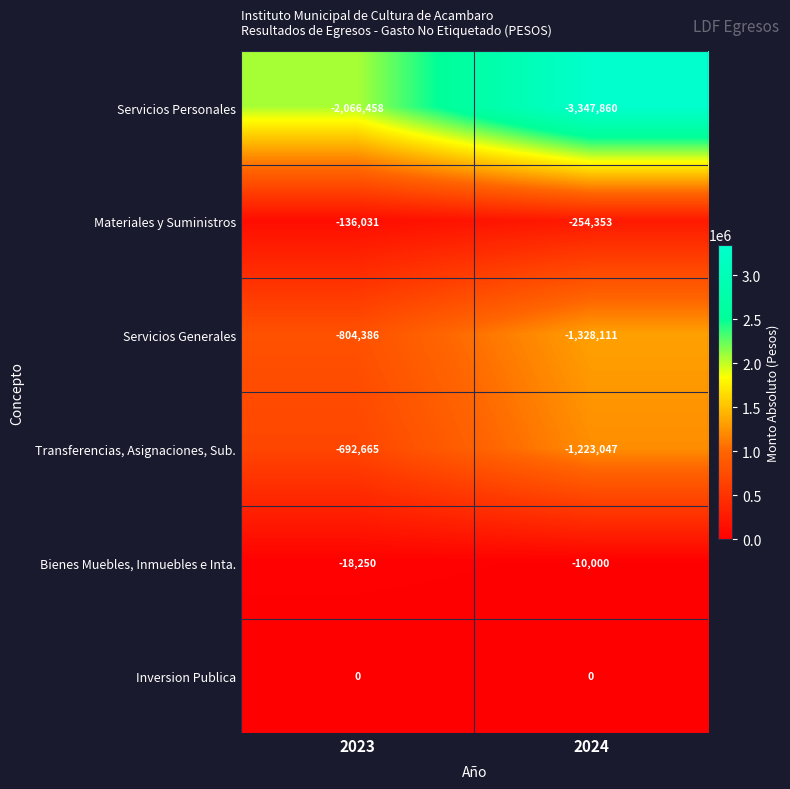

Where is Transferencias, Asignaciones, Sub. nearest to the value -957856?

2023